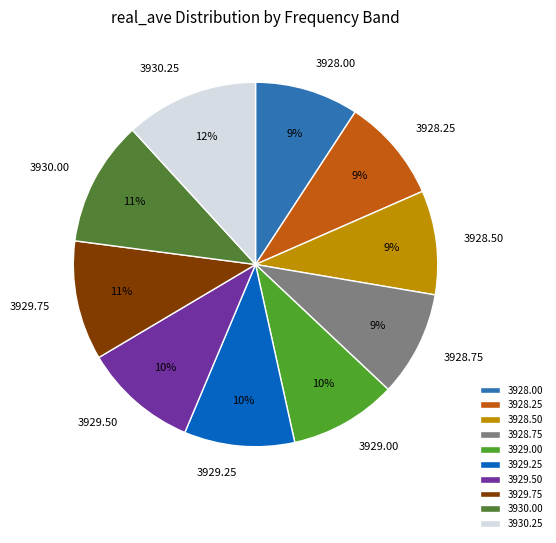

Do 3929.75 and 3929.25 together represent more than half of the pie?

No